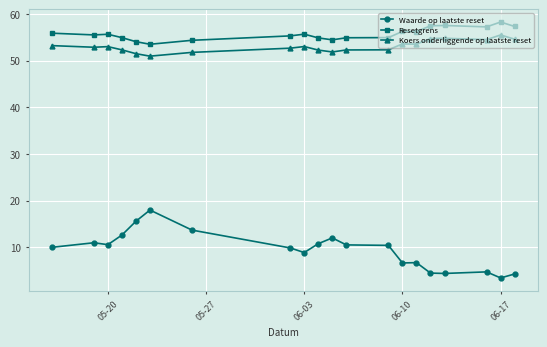

What is the value of the Waarde op laatste reset point at the 18th from the left?

4.7